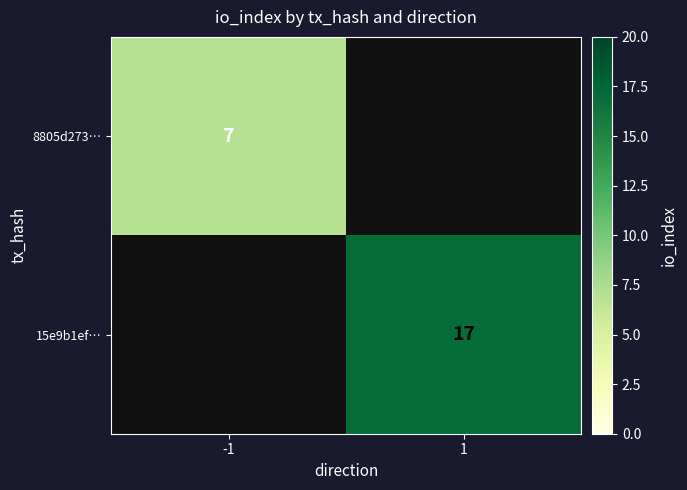

List the labels in order of 8805d273… value, smallest first.

-1, 1